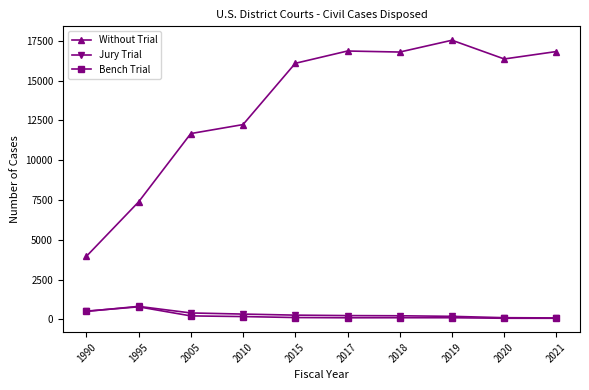

Where does the Bench Trial series first go above 110?

1990